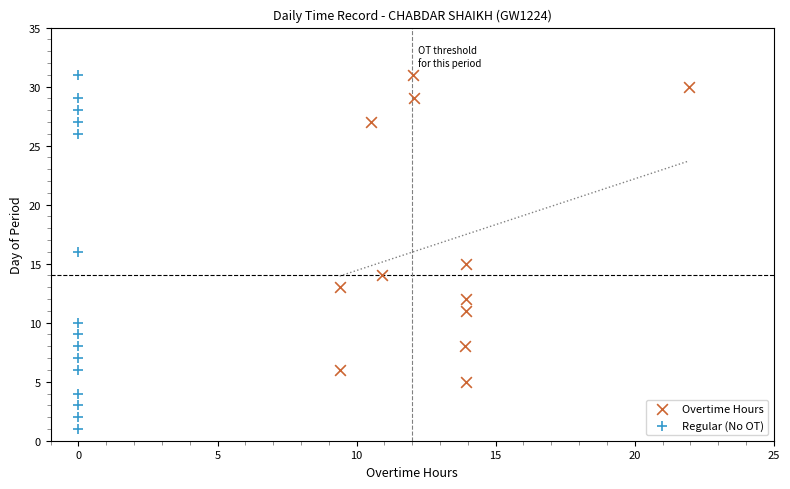

Which series contains the lowest Y value?

Regular (No OT)